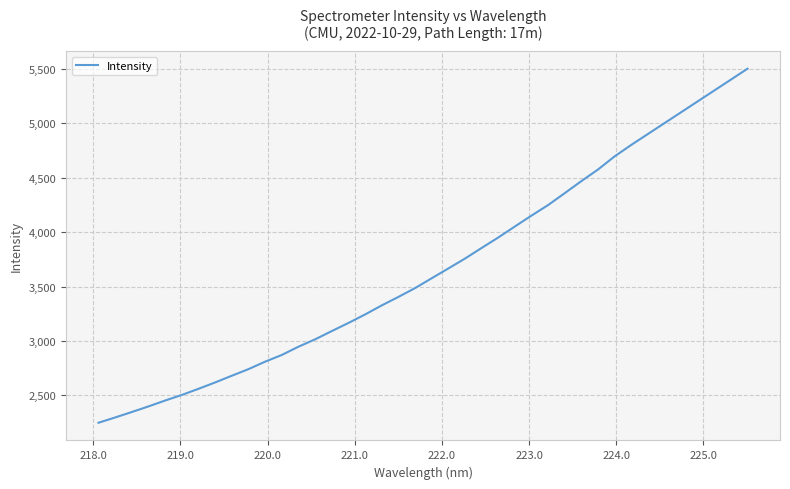

What is the greatest value displayed?

5500.0